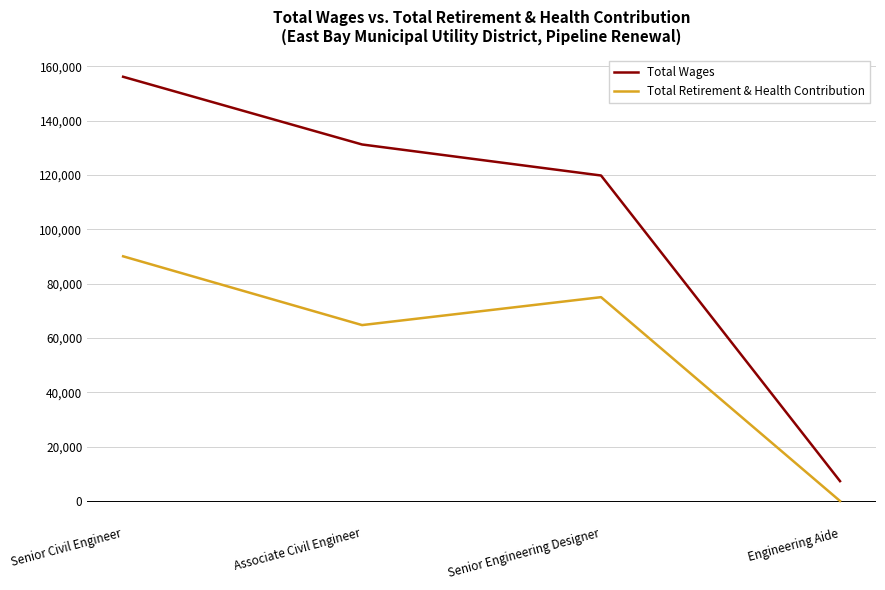

What is the maximum value shown in the chart?

156123